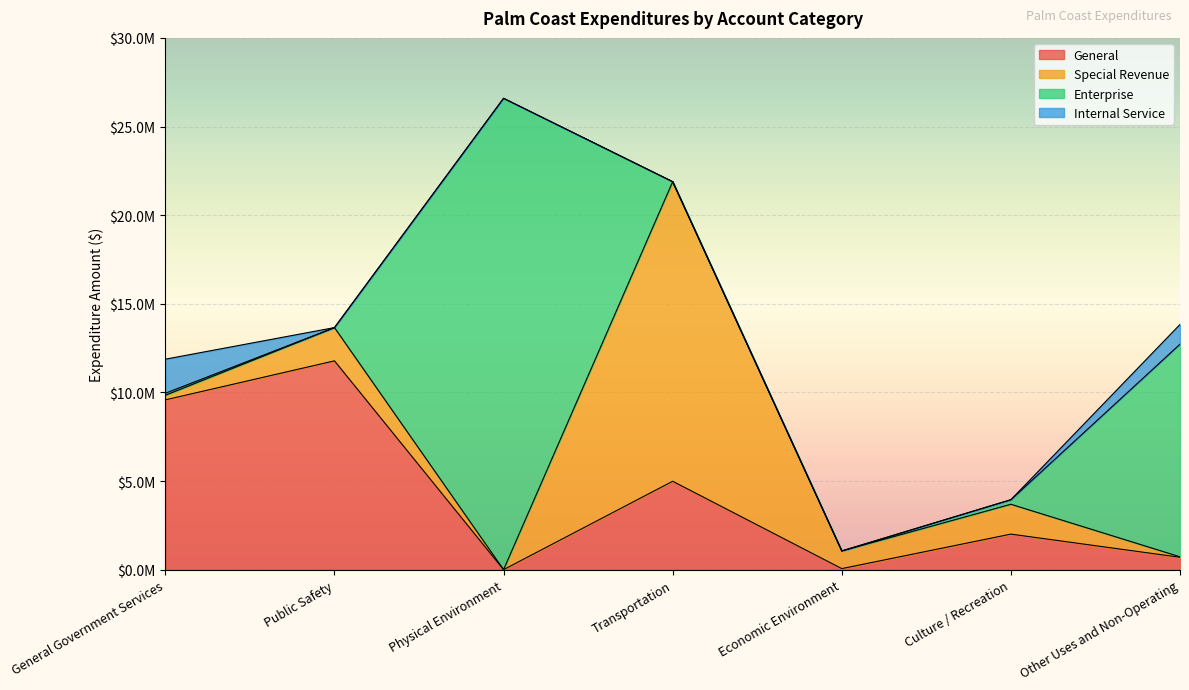

What is the total value across all series at Economic Environment?

1054780